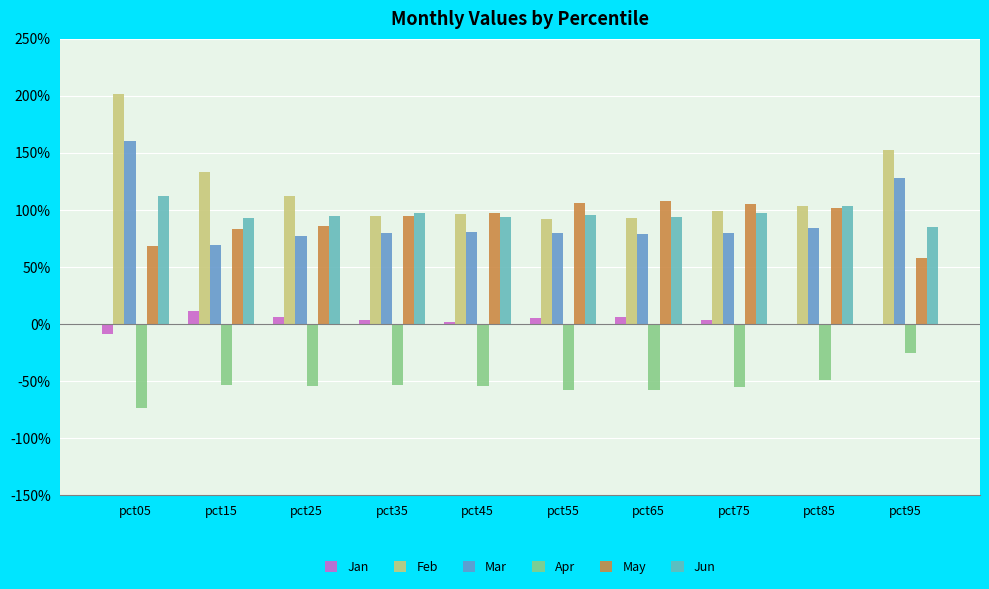

Reading left to right, list all the values displayed in this chart.

Jan: -0.1	0.1	0.1	0.0	0.0	0.0	0.1	0.0	-0.0	-0.0
Feb: 2.0	1.3	1.1	0.9	1.0	0.9	0.9	1.0	1.0	1.5
Mar: 1.6	0.7	0.8	0.8	0.8	0.8	0.8	0.8	0.8	1.3
Apr: -0.7	-0.5	-0.5	-0.5	-0.5	-0.6	-0.6	-0.6	-0.5	-0.3
May: 0.7	0.8	0.9	0.9	1.0	1.1	1.1	1.0	1.0	0.6
Jun: 1.1	0.9	0.9	1.0	0.9	1.0	0.9	1.0	1.0	0.9